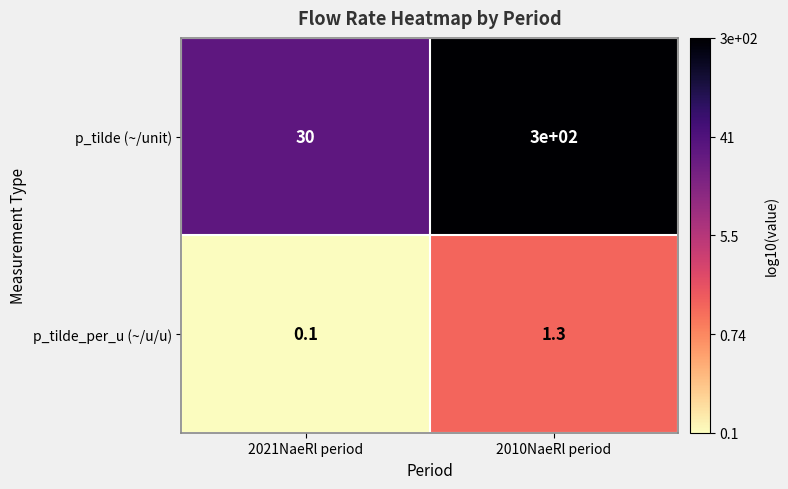

Count the number of categories in the chart.

2